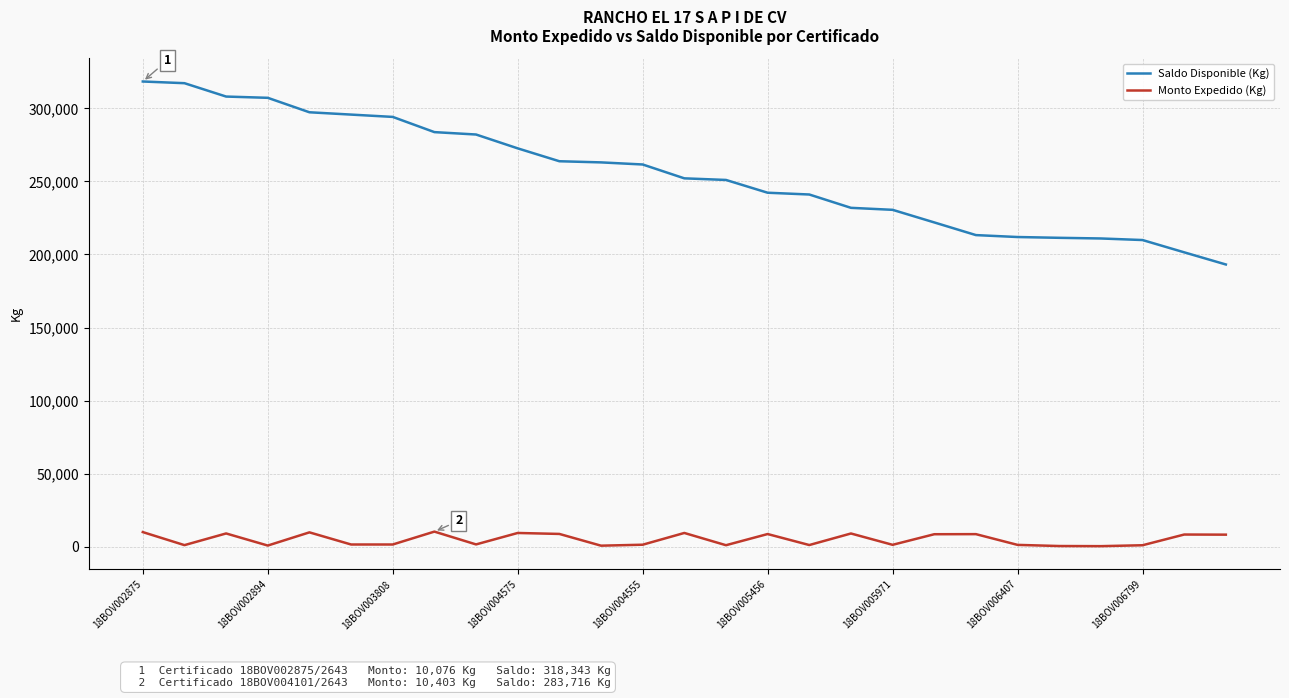

What is the difference between the maximum and minimum values in the Monto Expedido (Kg) series?

9954